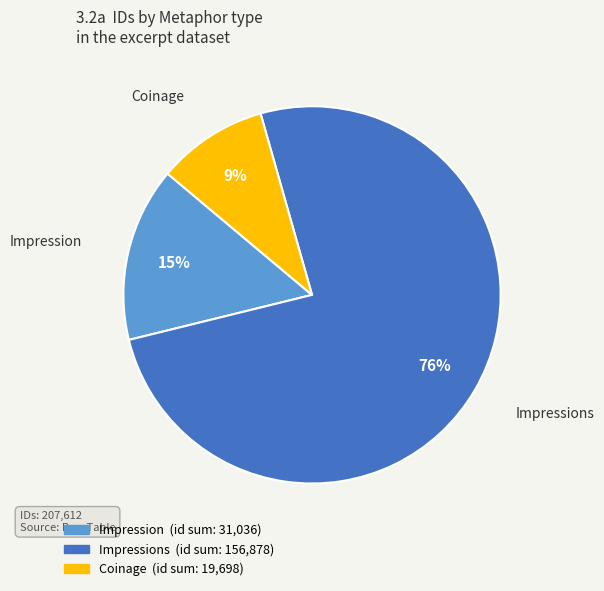

Does any single category account for the majority?

Yes